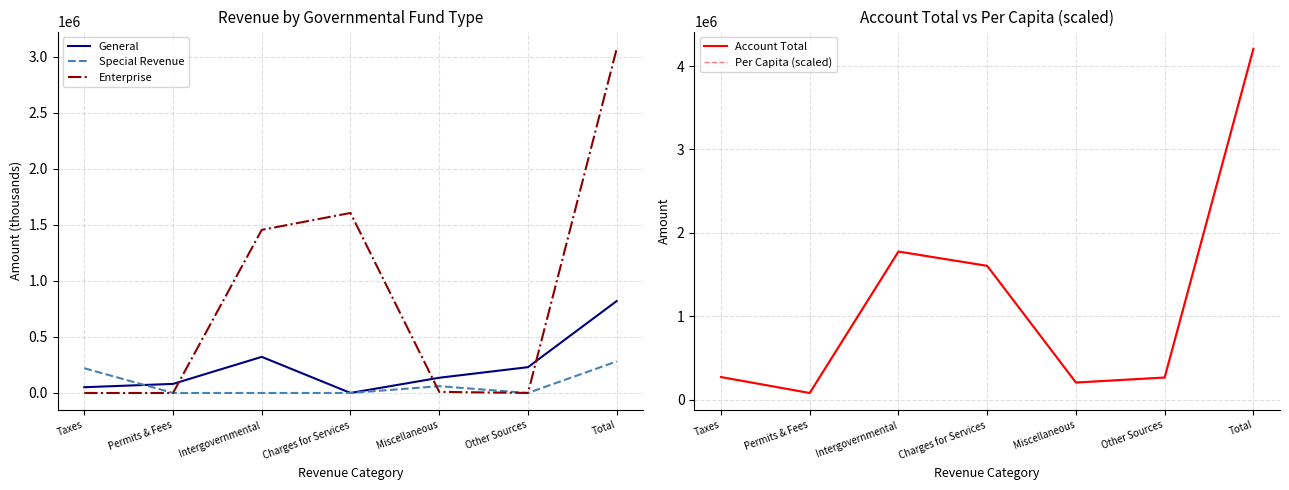

Where is the first local maximum for Enterprise?

Charges for Services